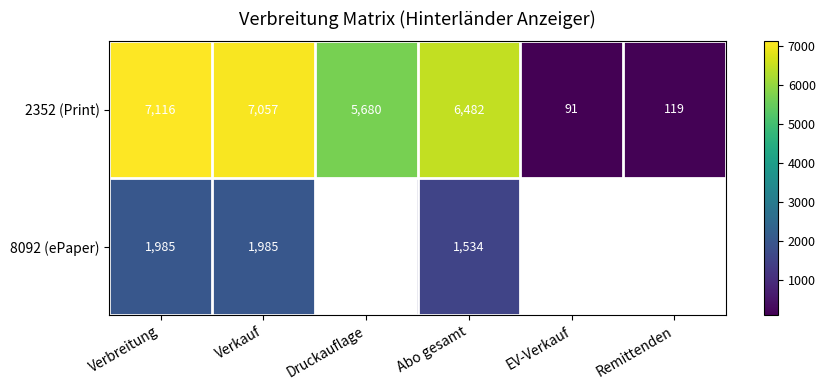

The 8092 (ePaper) series shows 501.8 at Verkauf. True or false?

False